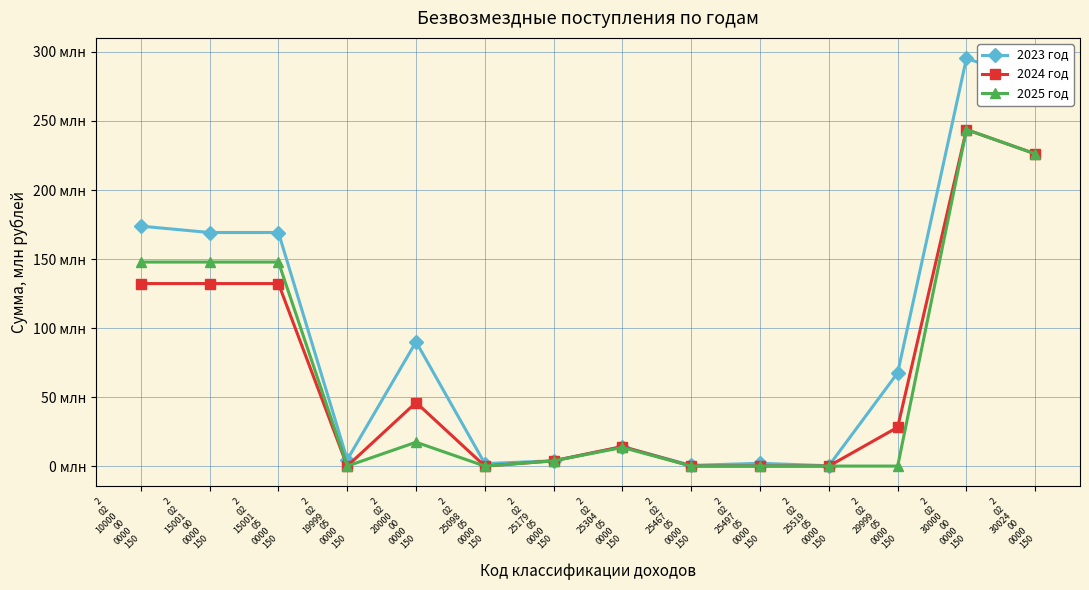

At which label does 2025 год first exceed 13?

2
02
10000
00
0000
150